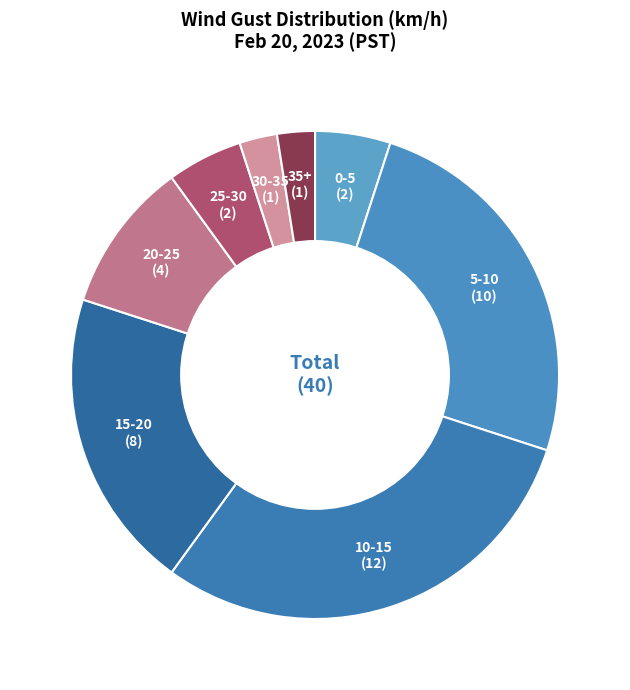

Does 35+ represent more than half of the total?

No